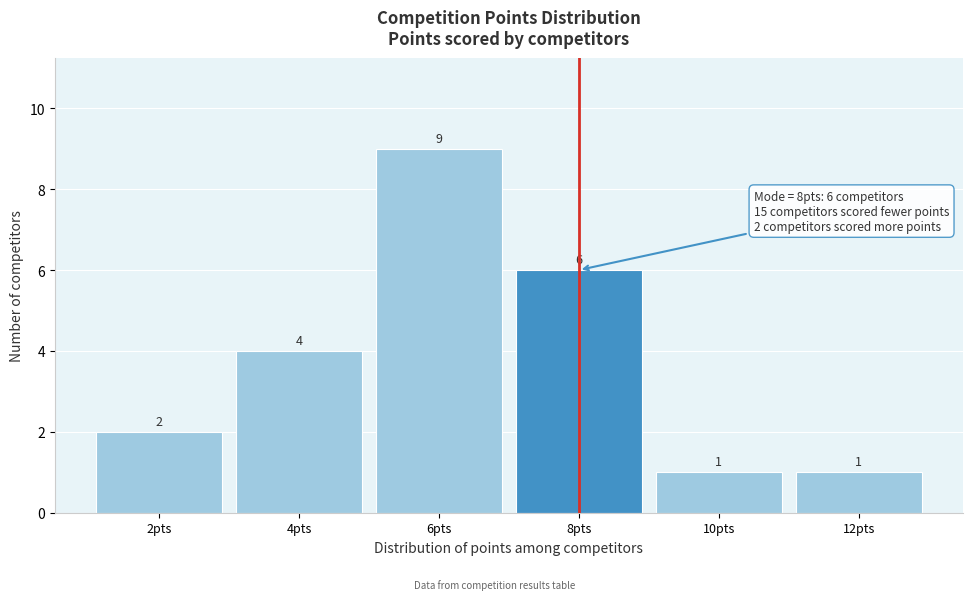

Reading right to left, what are all the values shown in this chart?

12pts=1	10pts=1	8pts=6	6pts=9	4pts=4	2pts=2